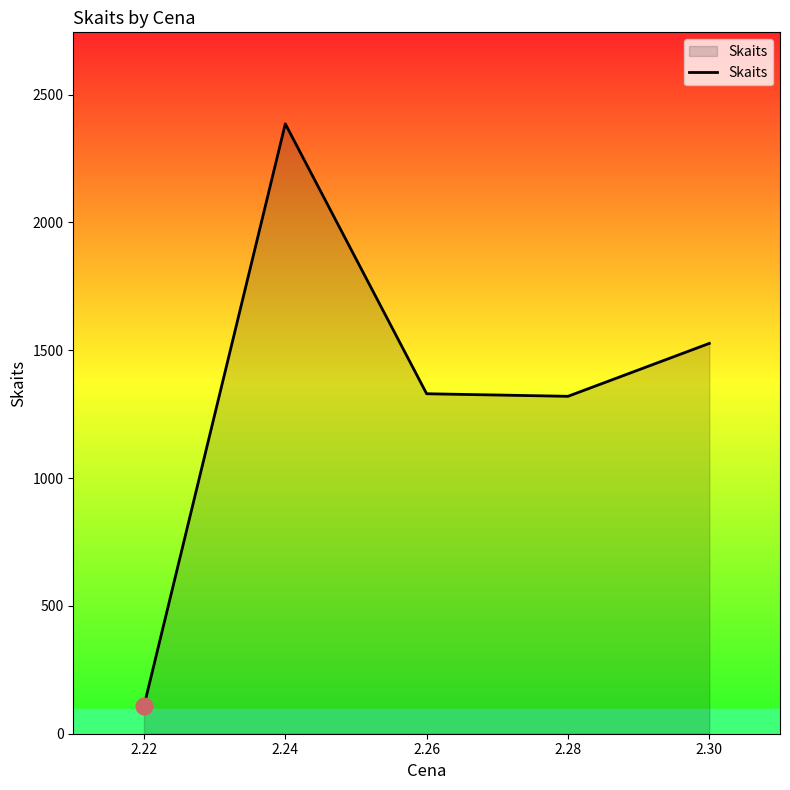

What is the change in value from 2.24 to 2.28?

-1066